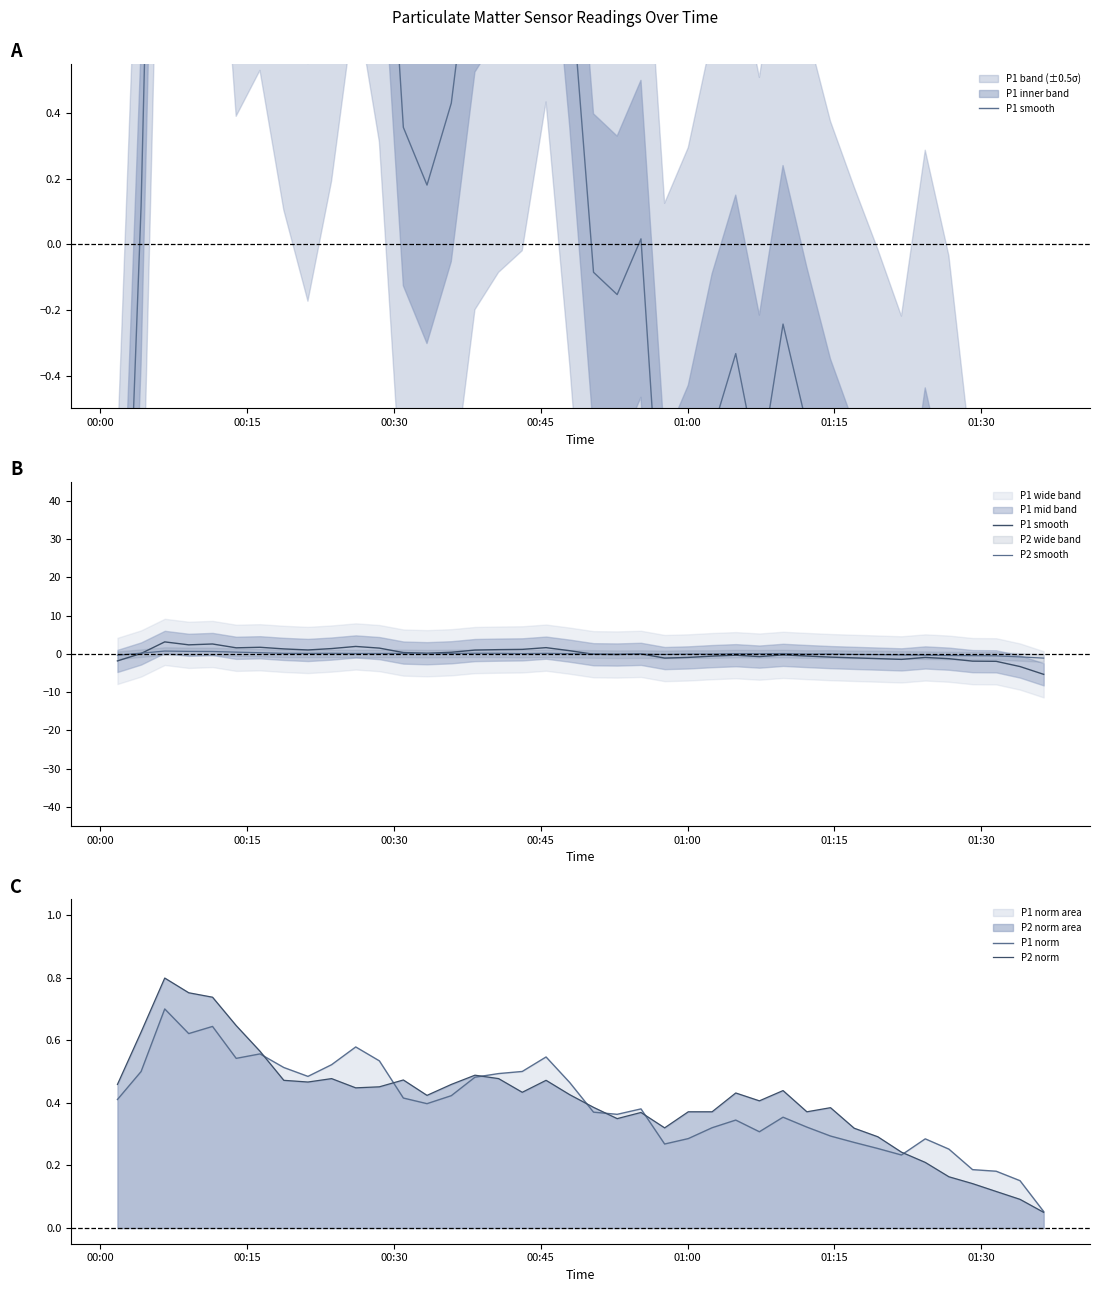

True or false: P1 smooth and P2 smooth intersect in this chart.

True